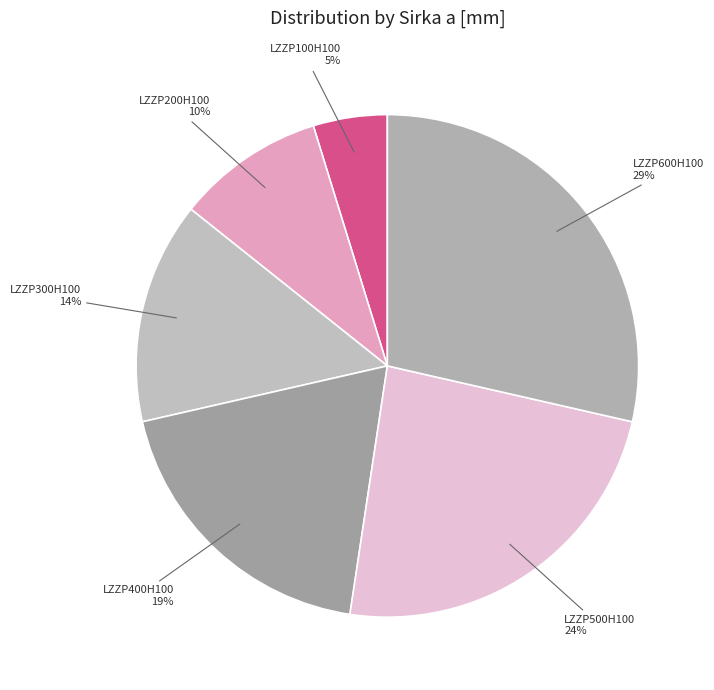

True or false: LZZP500H100 accounts for 24% of the total.

True